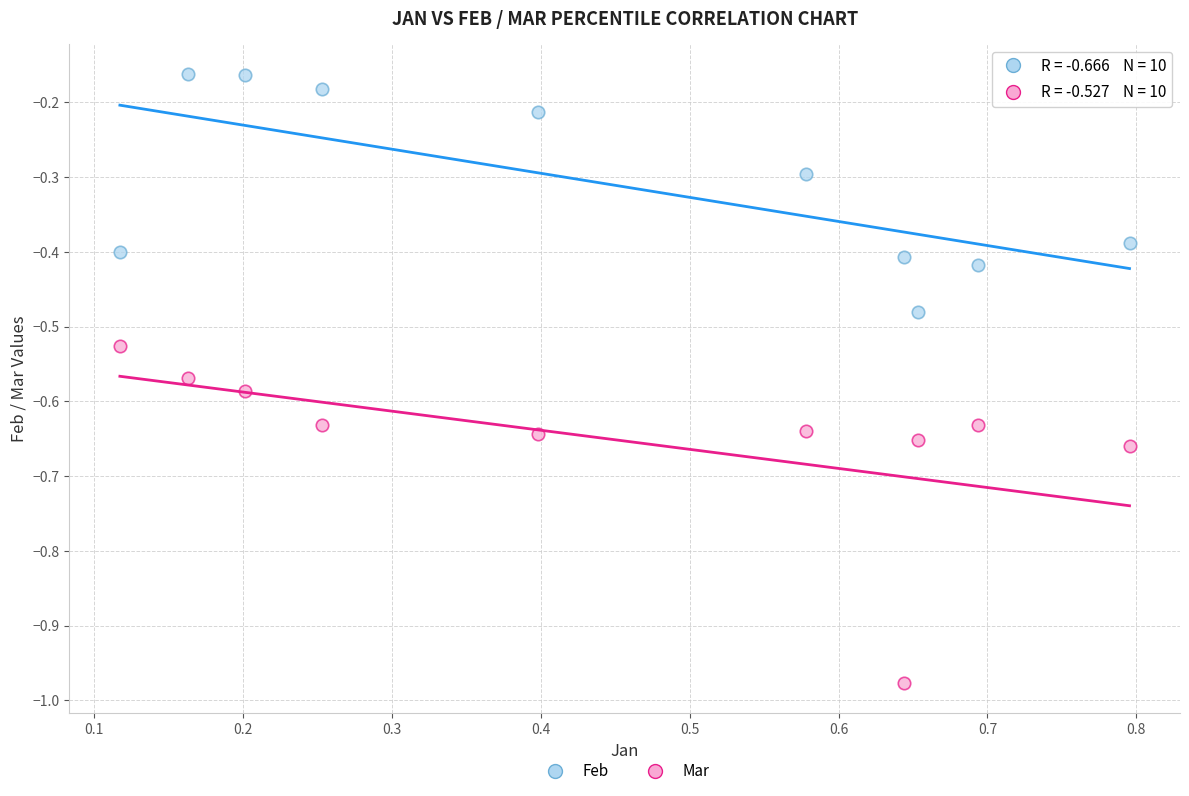

Across all data points, what is the range of X values (max minus min)?

0.7